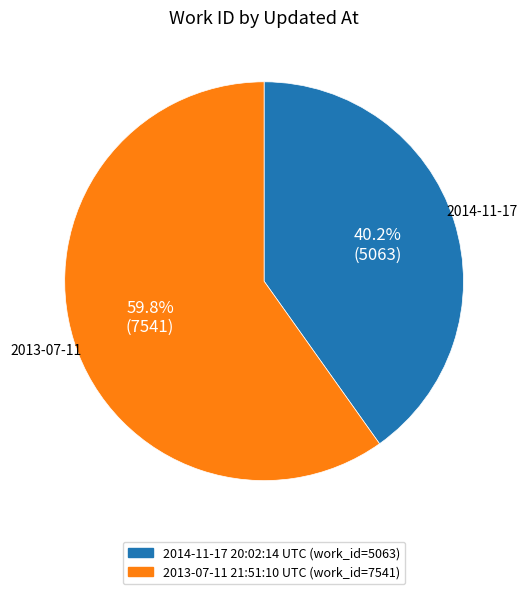

The 2014-11-17 20:02:14 UTC slice represents 40% of the pie. True or false?

True